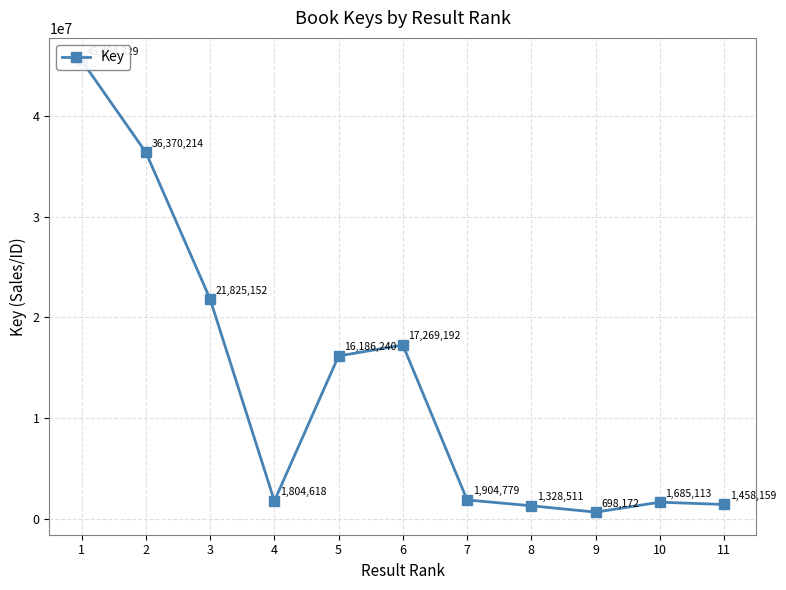

At which label is the value closest to 23091250?

3